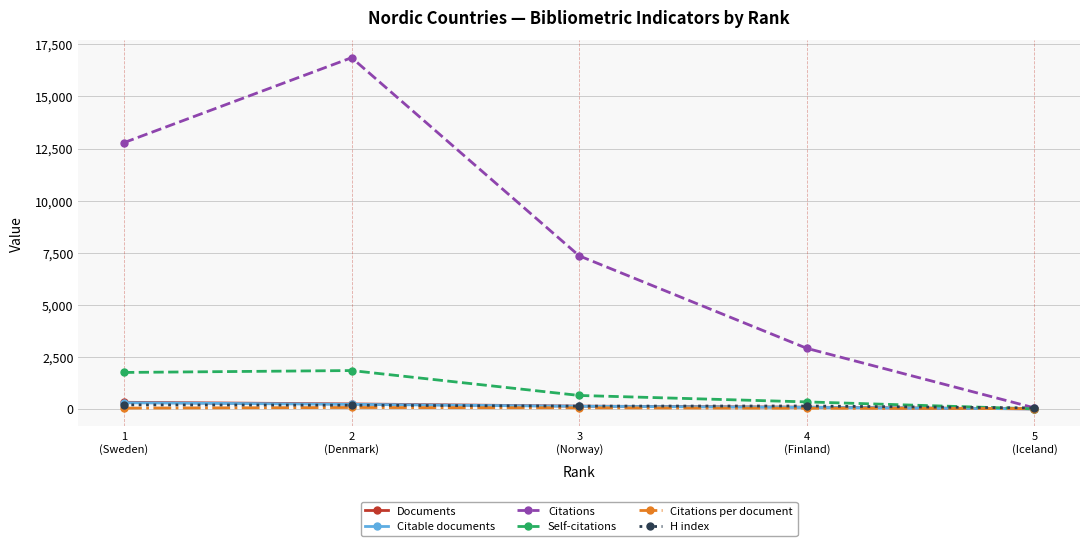

What is the highest value of the Citations series?

16862.0